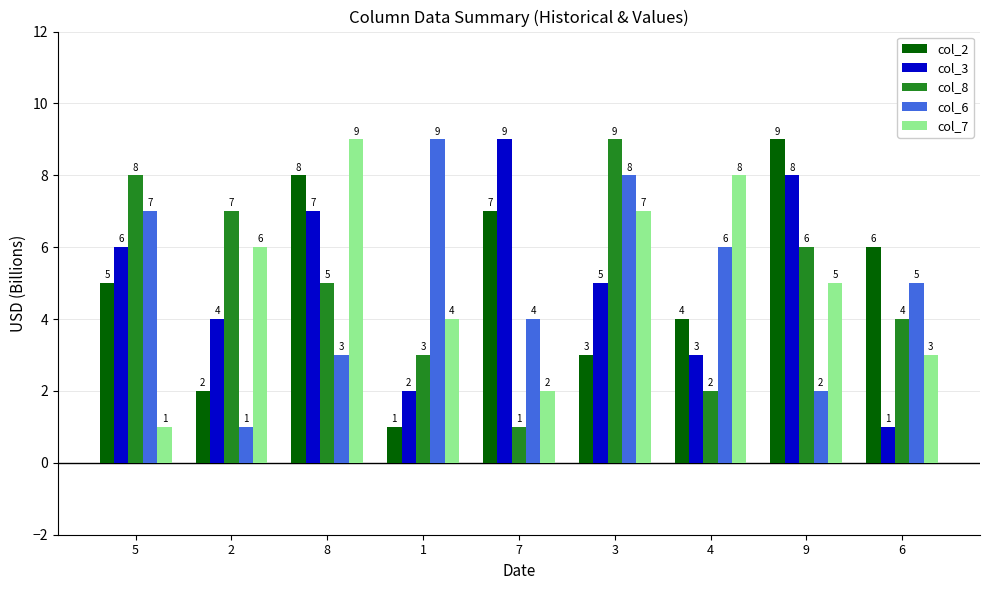

At 8, list the series in order from smallest to largest.

col_6, col_8, col_3, col_2, col_7